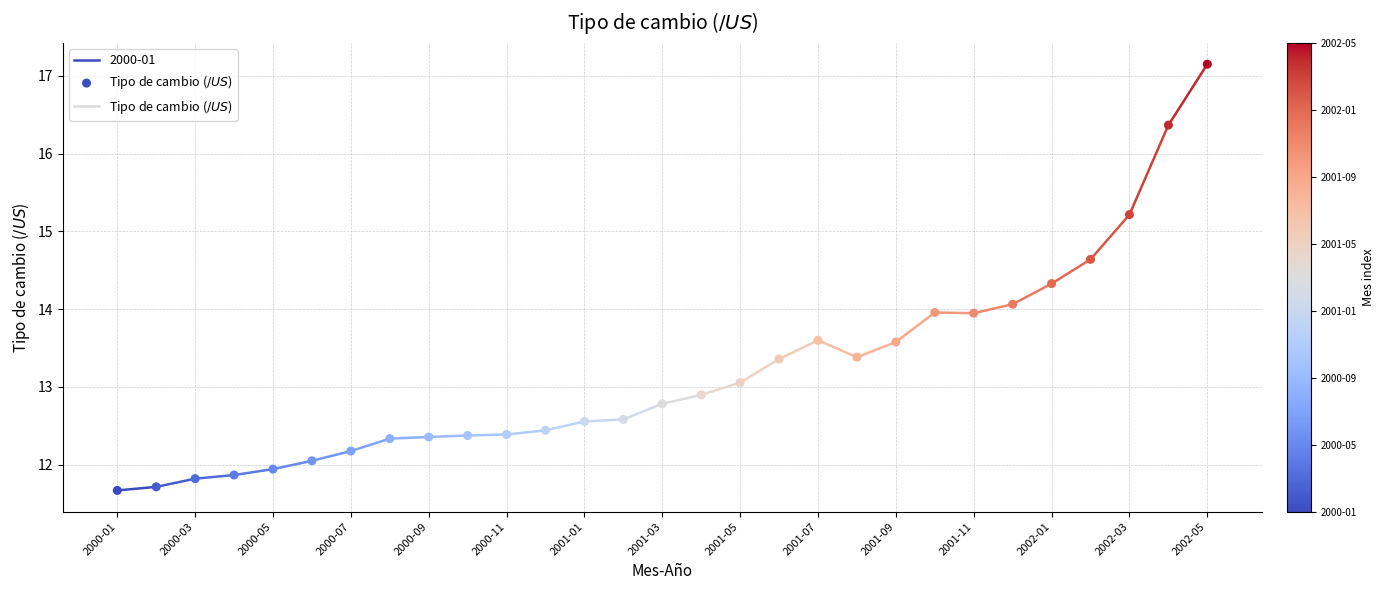

What is the range of Y values (max minus min)?

5.5